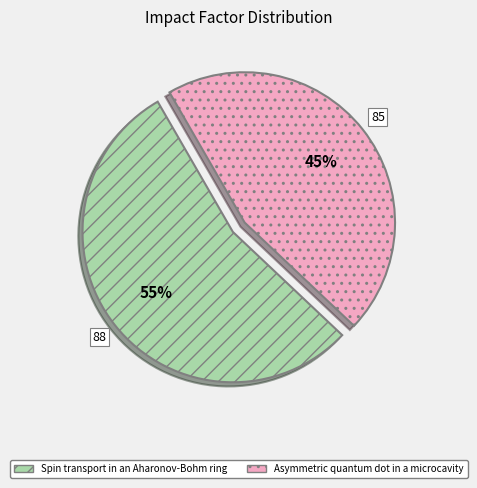

What is the smallest slice in the pie chart?

Asymmetric quantum dot in a microcavity